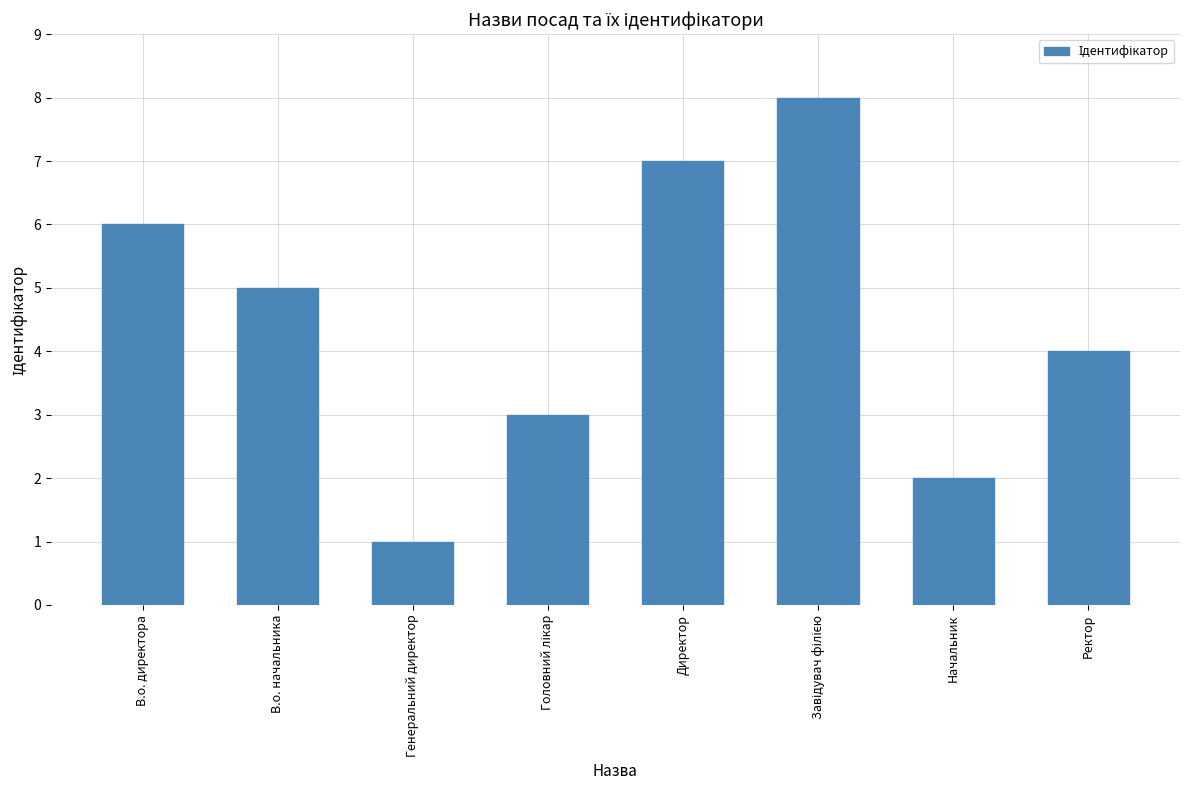

What is the change in value from В.о. начальника to Директор?

+2